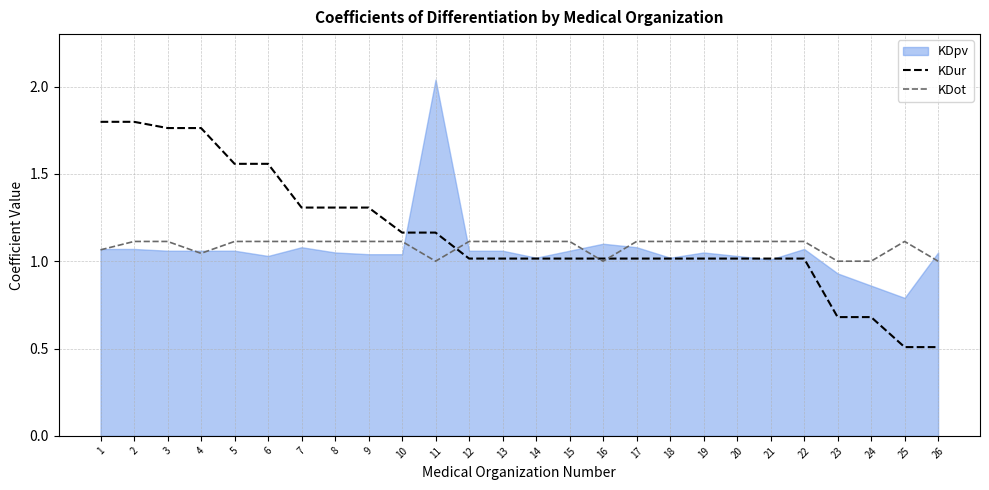

What is the sum of the KDot values at 21 and 15?

2.2